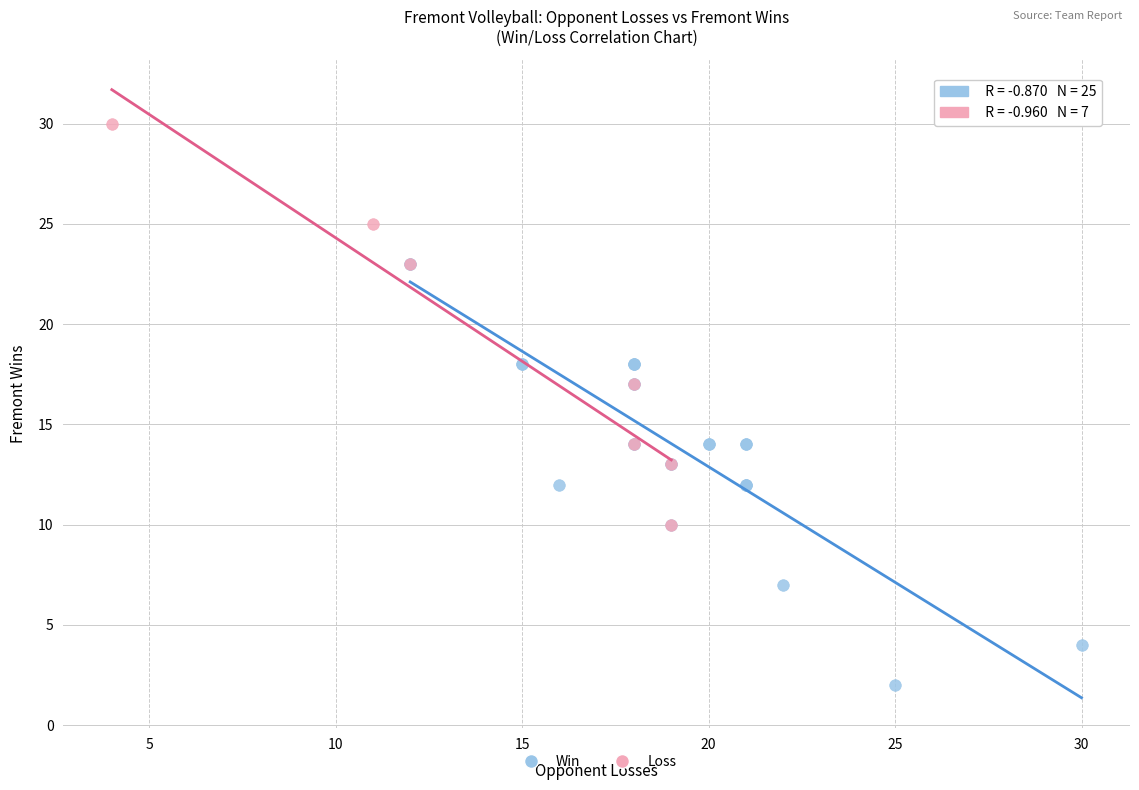

Which series reaches the minimum Y coordinate?

Win